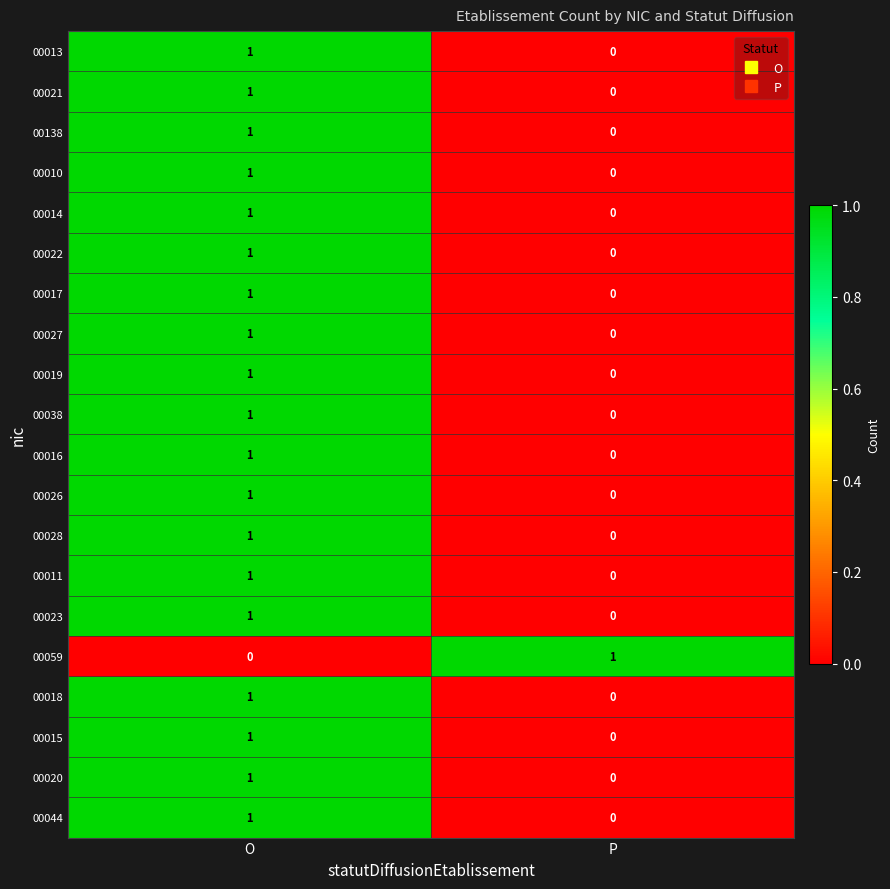

At which category is the sum across all series the highest?

O